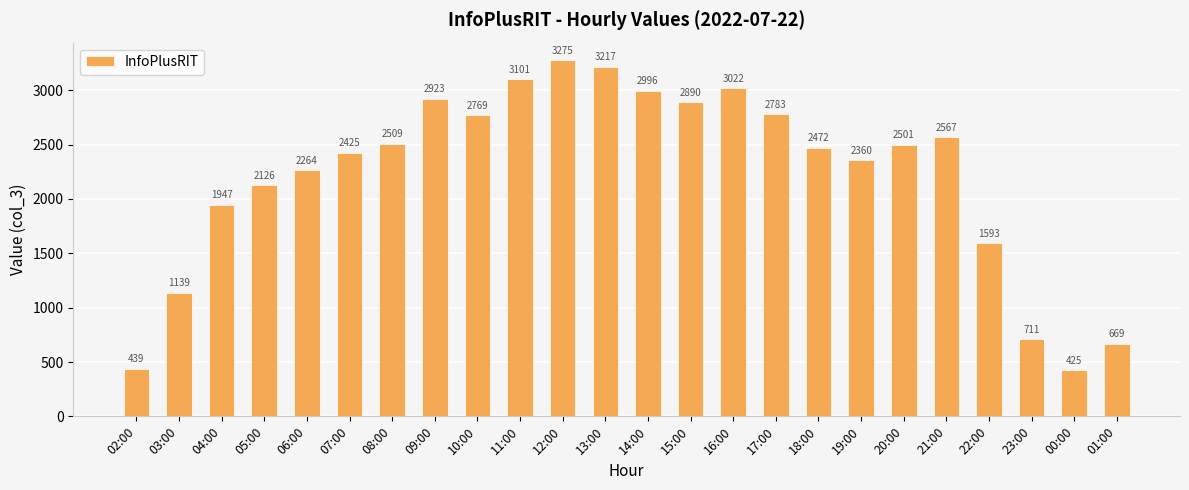

Which category has the lowest value across all series?

00:00